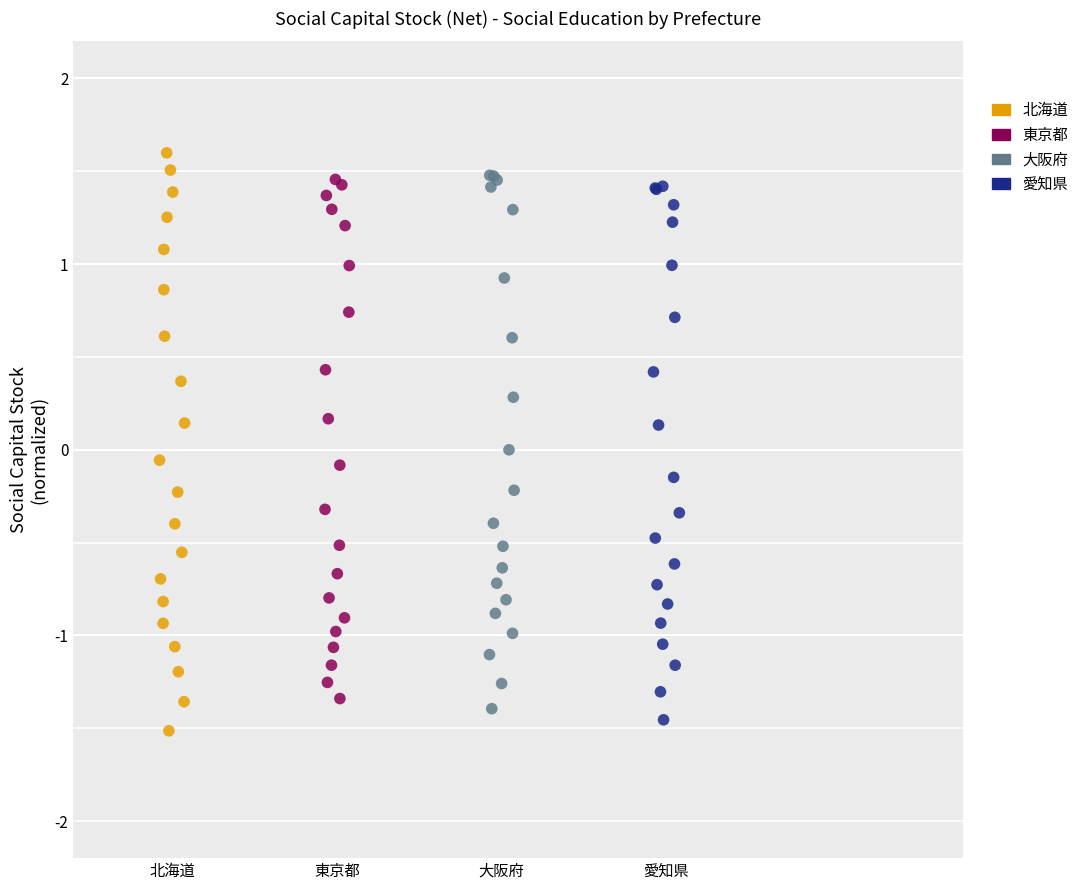

Which series contains the lowest Y value?

北海道